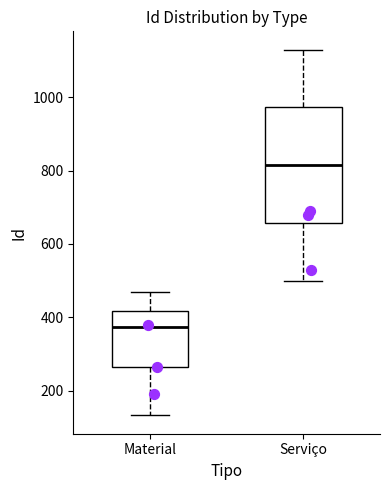

Reading left to right, read every box against the y-axis: the position of its median line, the range the box covers, and the ends of its whiskers. The values are not printed on the chart, so give them approximately, as read against the axis.

Material: median 380, box 260 to 420, whiskers 140 to 480
Serviço: median 820, box 660 to 980, whiskers 500 to 1140